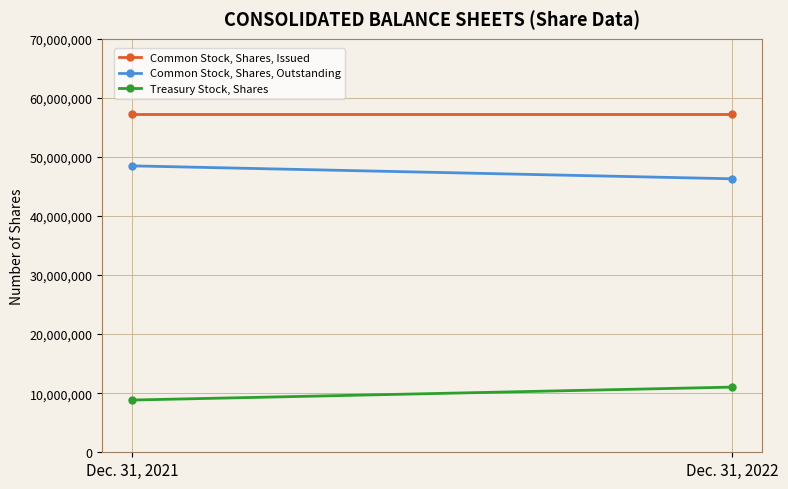

What is the approximate value of Treasury Stock, Shares at Dec. 31, 2021?

8843000